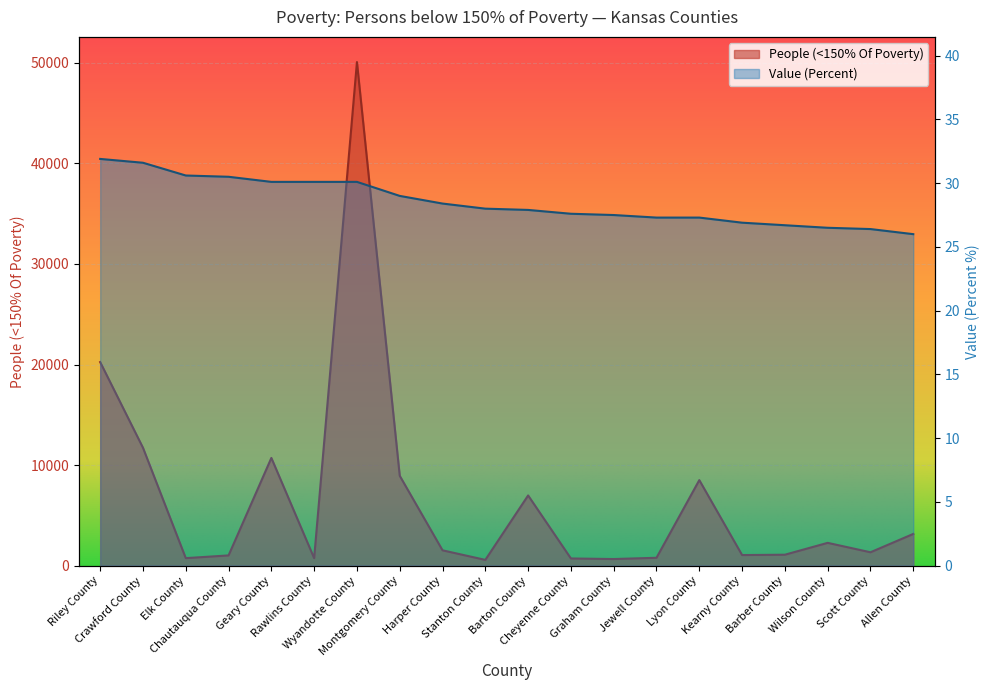

What position from the right is Harper County?

12